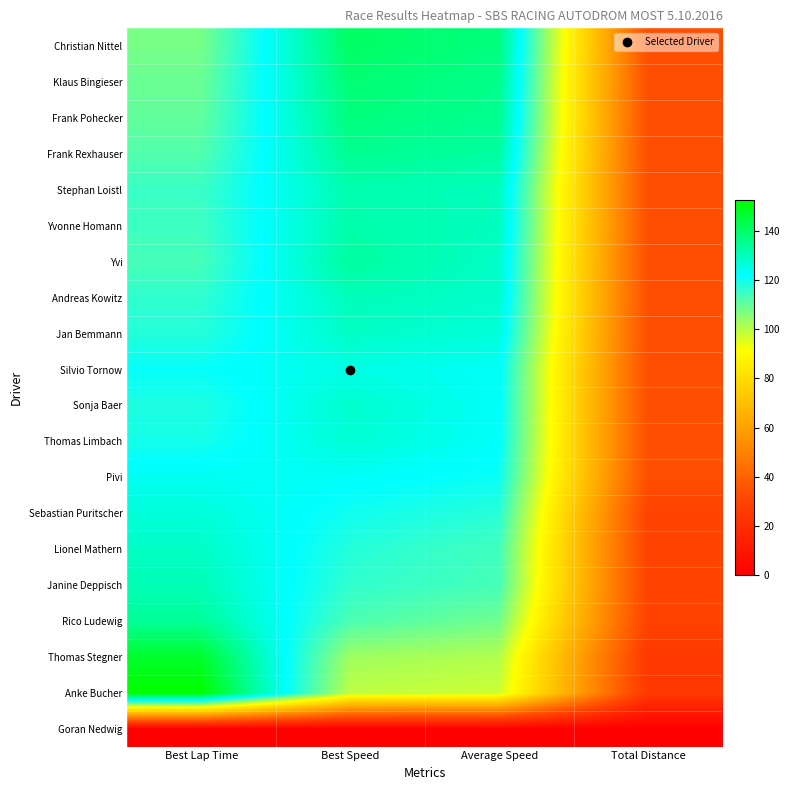

List the series in order of their peak value, highest first.

Anke Bucher, Thomas Stegner, Christian Nittel, Klaus Bingieser, Frank Pohecker, Frank Rexhauser, Rico Ludewig, Yvi, Yvonne Homann, Stephan Loistl, Janine Deppisch, Andreas Kowitz, Jan Bemmann, Lionel Mathern, Sonja Baer, Thomas Limbach, Sebastian Puritscher, Silvio Tornow, Pivi, Goran Nedwig